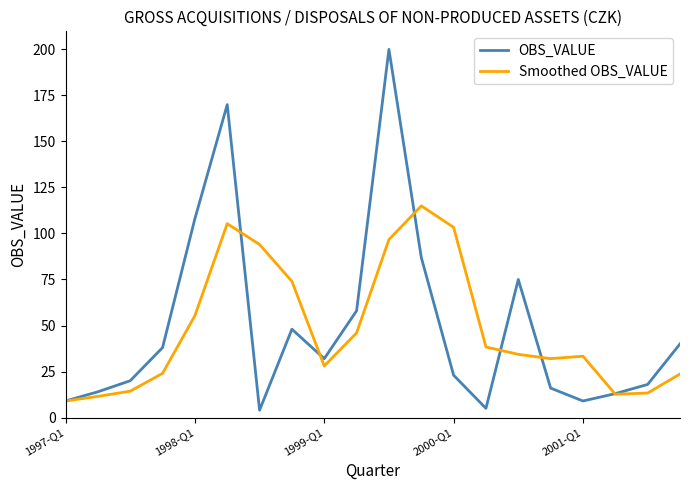

What is the maximum value for Smoothed OBS_VALUE?

115.0